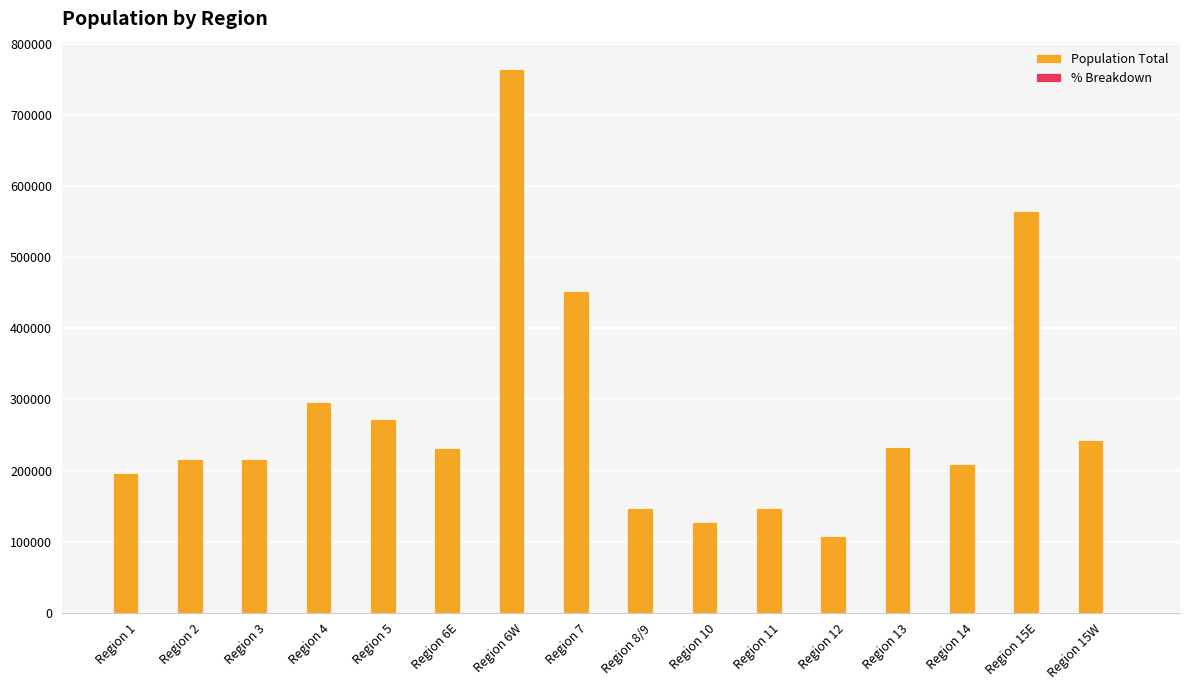

What is the total value across all series at Region 6W?

764395.3